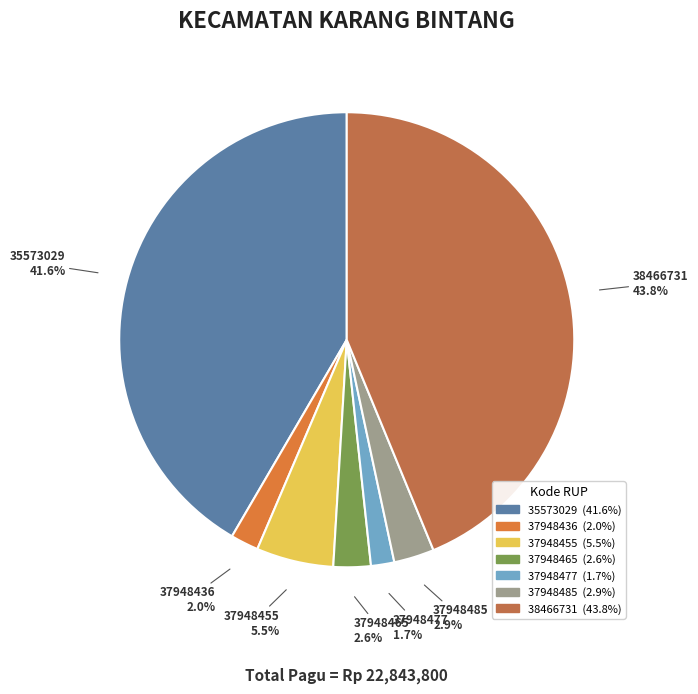

To the nearest percent, what portion does 37948436 represent?

2%